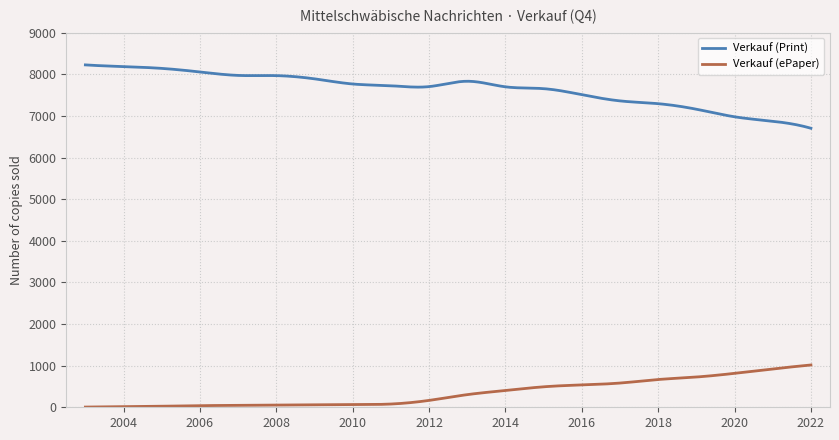

Which series has the largest total across all categories?

Verkauf (Print)